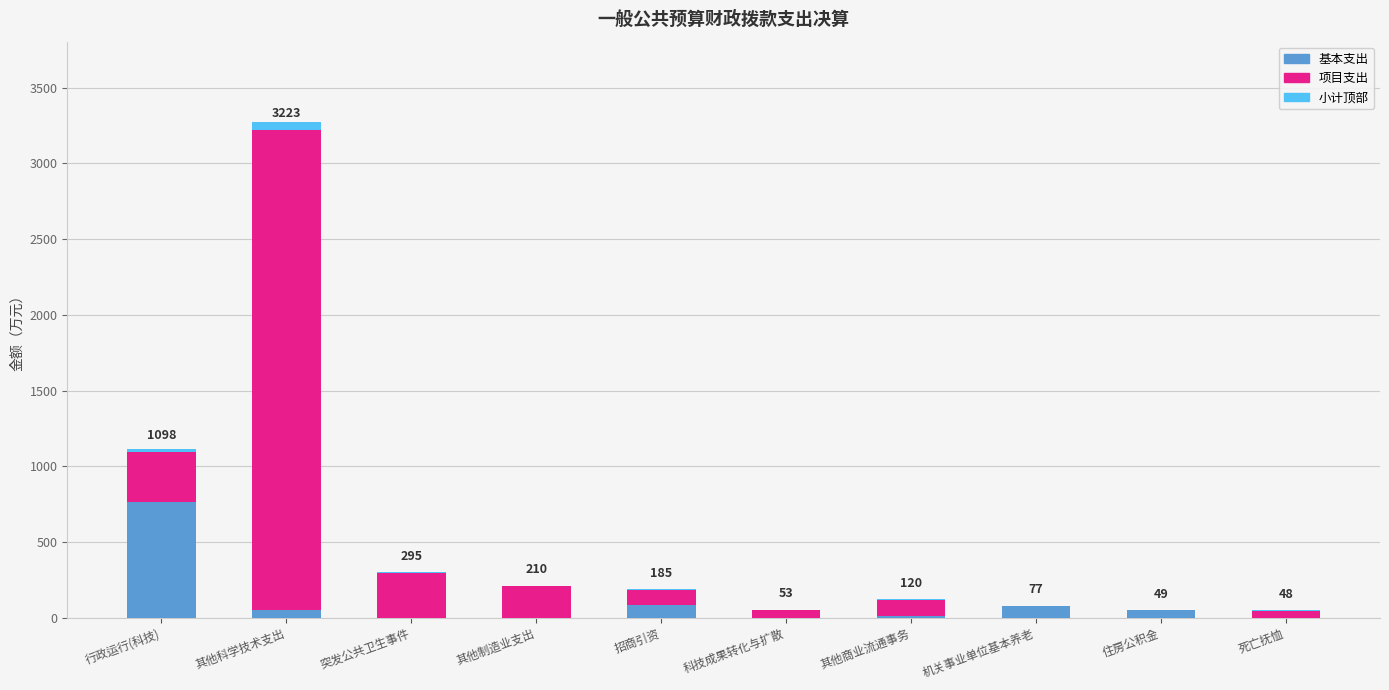

At which category is the sum across all series the highest?

其他科学技术支出